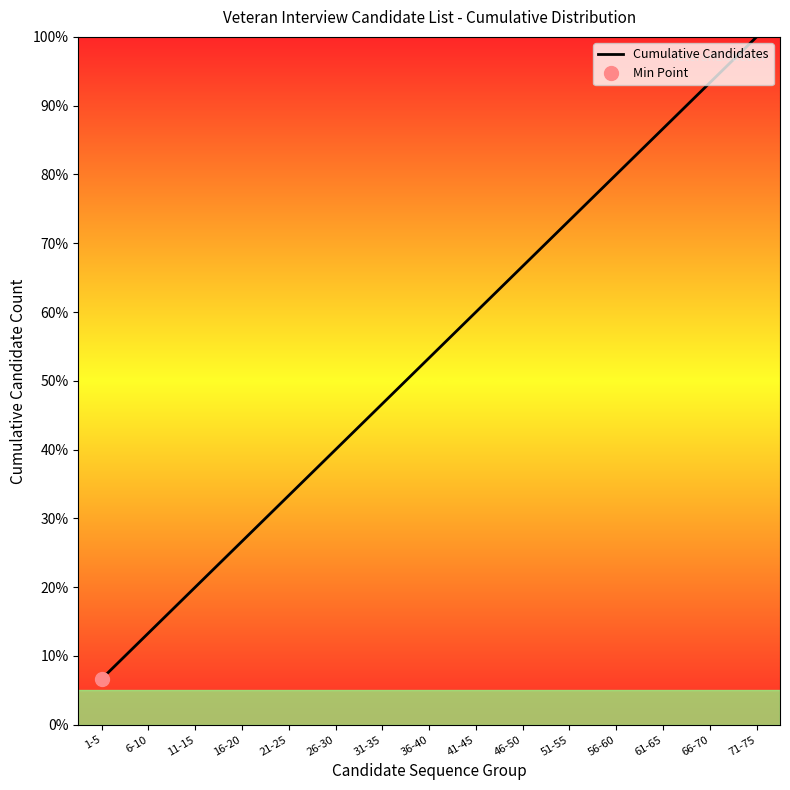

How many series are shown in this chart?

1